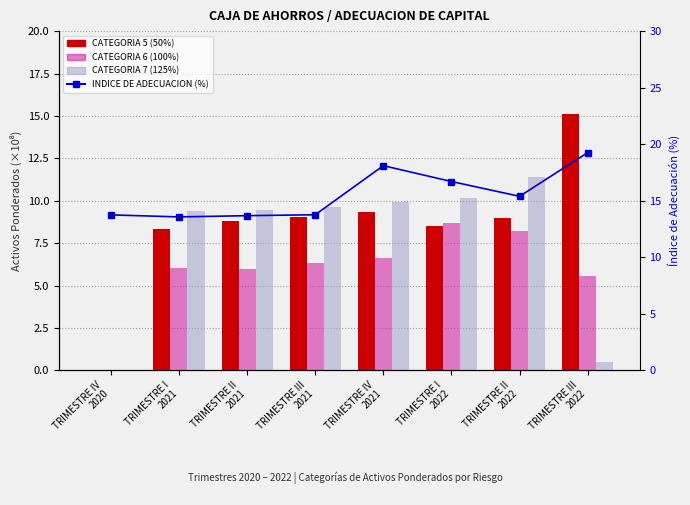

Reading left to right, extract all data points from this chart.

CATEGORIA 5 (50%): TRIMESTRE IV
2020=0.0	TRIMESTRE I
2021=8.3	TRIMESTRE II
2021=8.8	TRIMESTRE III
2021=9.0	TRIMESTRE IV
2021=9.3	TRIMESTRE I
2022=8.5	TRIMESTRE II
2022=9.0	TRIMESTRE III
2022=15.1
CATEGORIA 6 (100%): TRIMESTRE IV
2020=0.0	TRIMESTRE I
2021=6.0	TRIMESTRE II
2021=6.0	TRIMESTRE III
2021=6.4	TRIMESTRE IV
2021=6.6	TRIMESTRE I
2022=8.7	TRIMESTRE II
2022=8.2	TRIMESTRE III
2022=5.5
CATEGORIA 7 (125%): TRIMESTRE IV
2020=0.0	TRIMESTRE I
2021=9.4	TRIMESTRE II
2021=9.5	TRIMESTRE III
2021=9.7	TRIMESTRE IV
2021=9.9	TRIMESTRE I
2022=10.2	TRIMESTRE II
2022=11.4	TRIMESTRE III
2022=0.5
INDICE DE ADECUACION (%): TRIMESTRE IV
2020=13.8	TRIMESTRE I
2021=13.6	TRIMESTRE II
2021=13.7	TRIMESTRE III
2021=13.8	TRIMESTRE IV
2021=18.1	TRIMESTRE I
2022=16.7	TRIMESTRE II
2022=15.4	TRIMESTRE III
2022=19.3